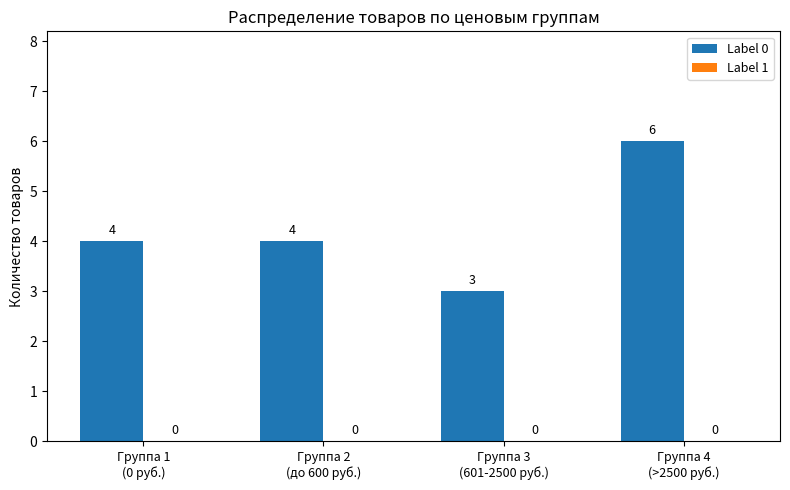

How many values are between 4 and 6?

3